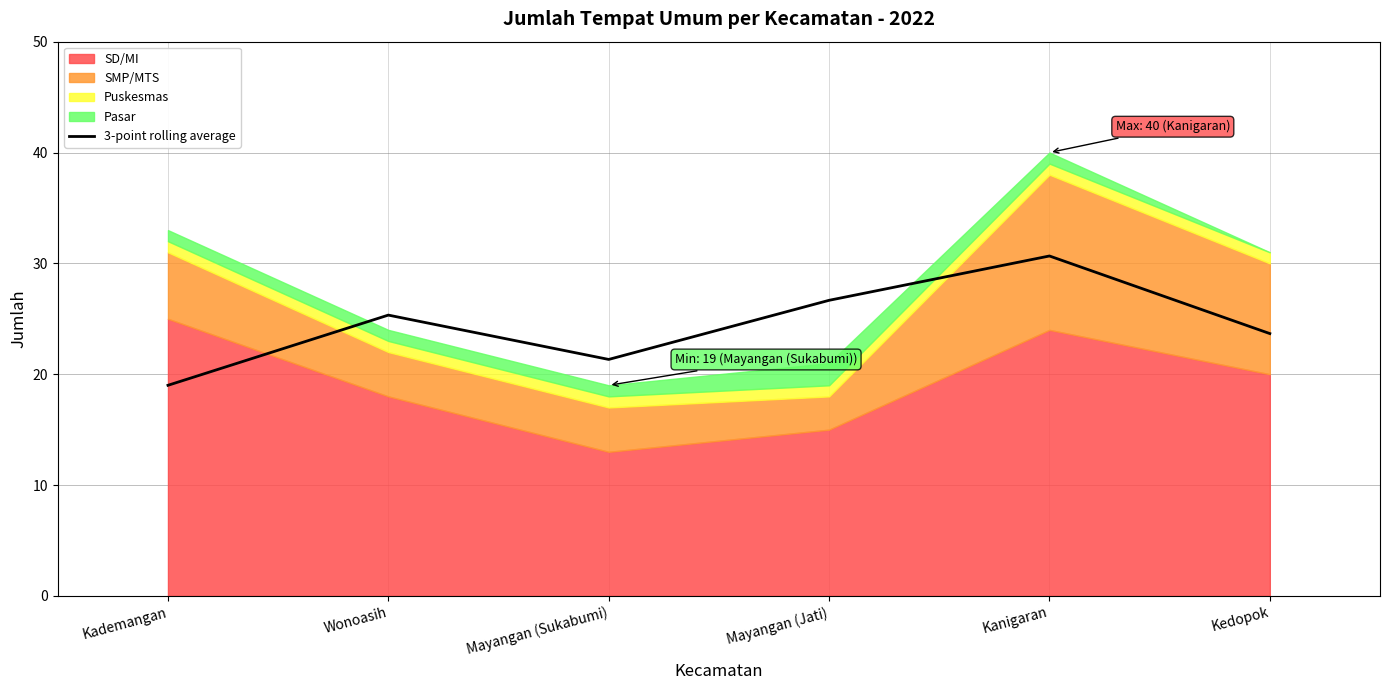

Which category has the lowest value across all series?

Kademangan